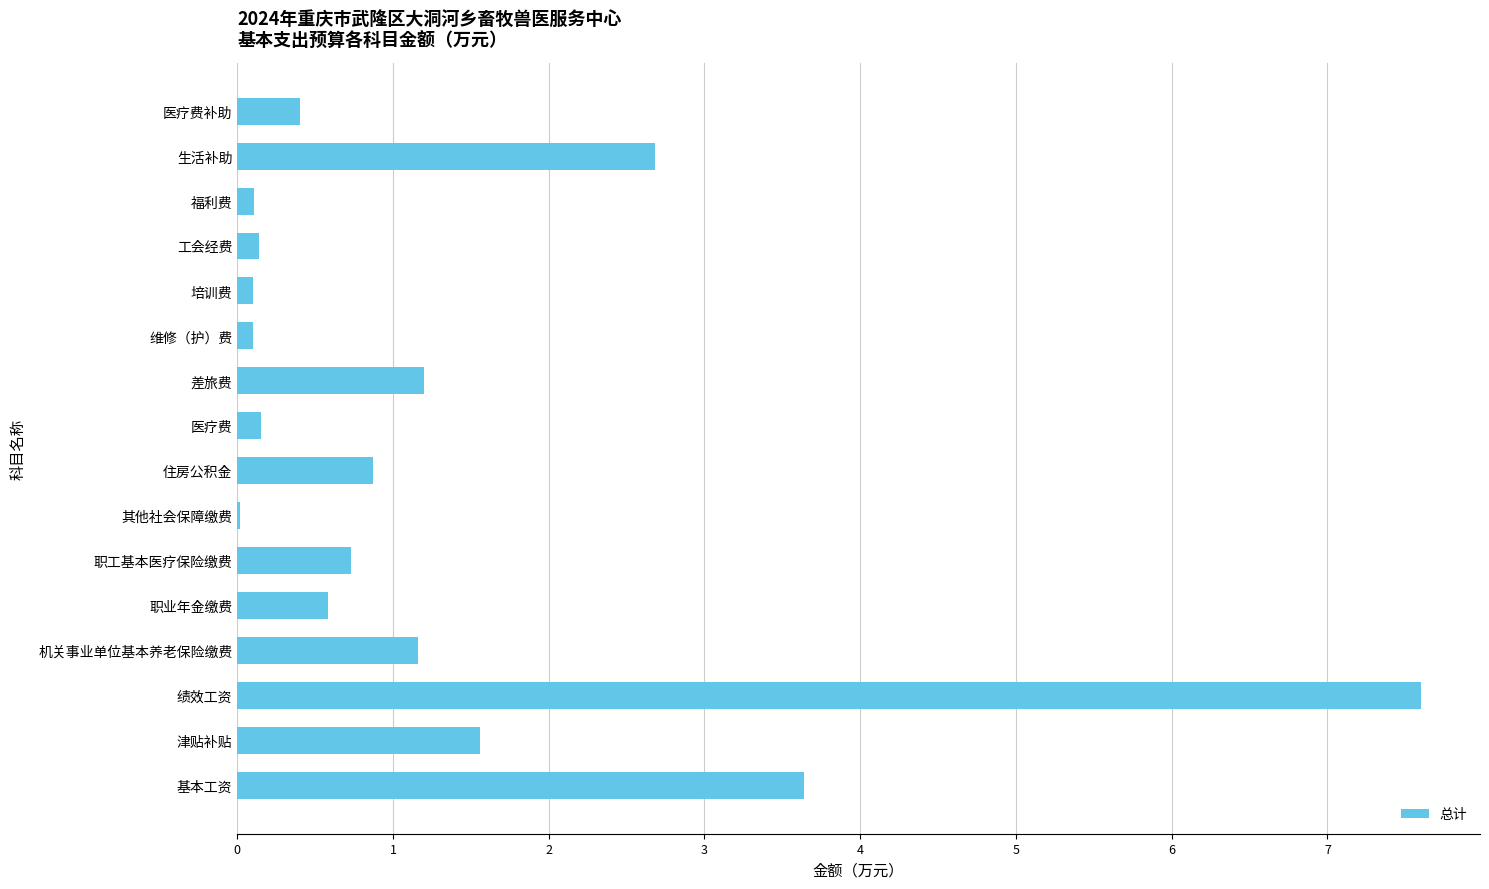

True or false: the data shows 3.6 at 基本工资.

True